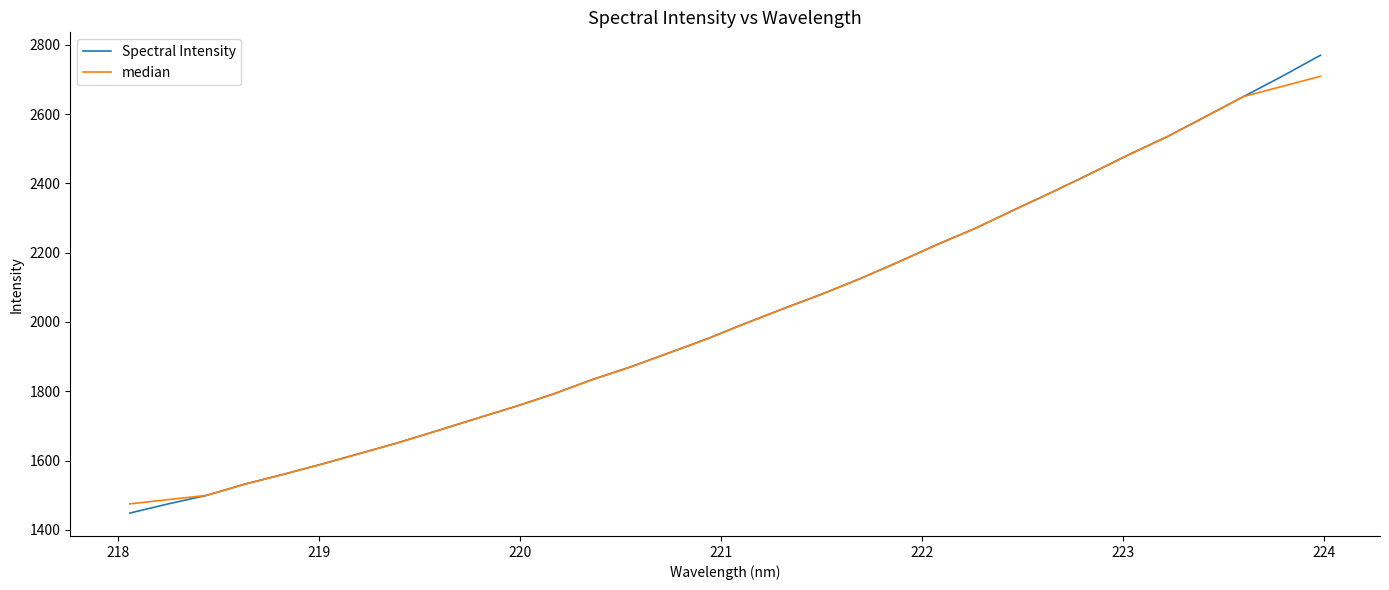

At how many categories does at least one series exceed 1738?

22